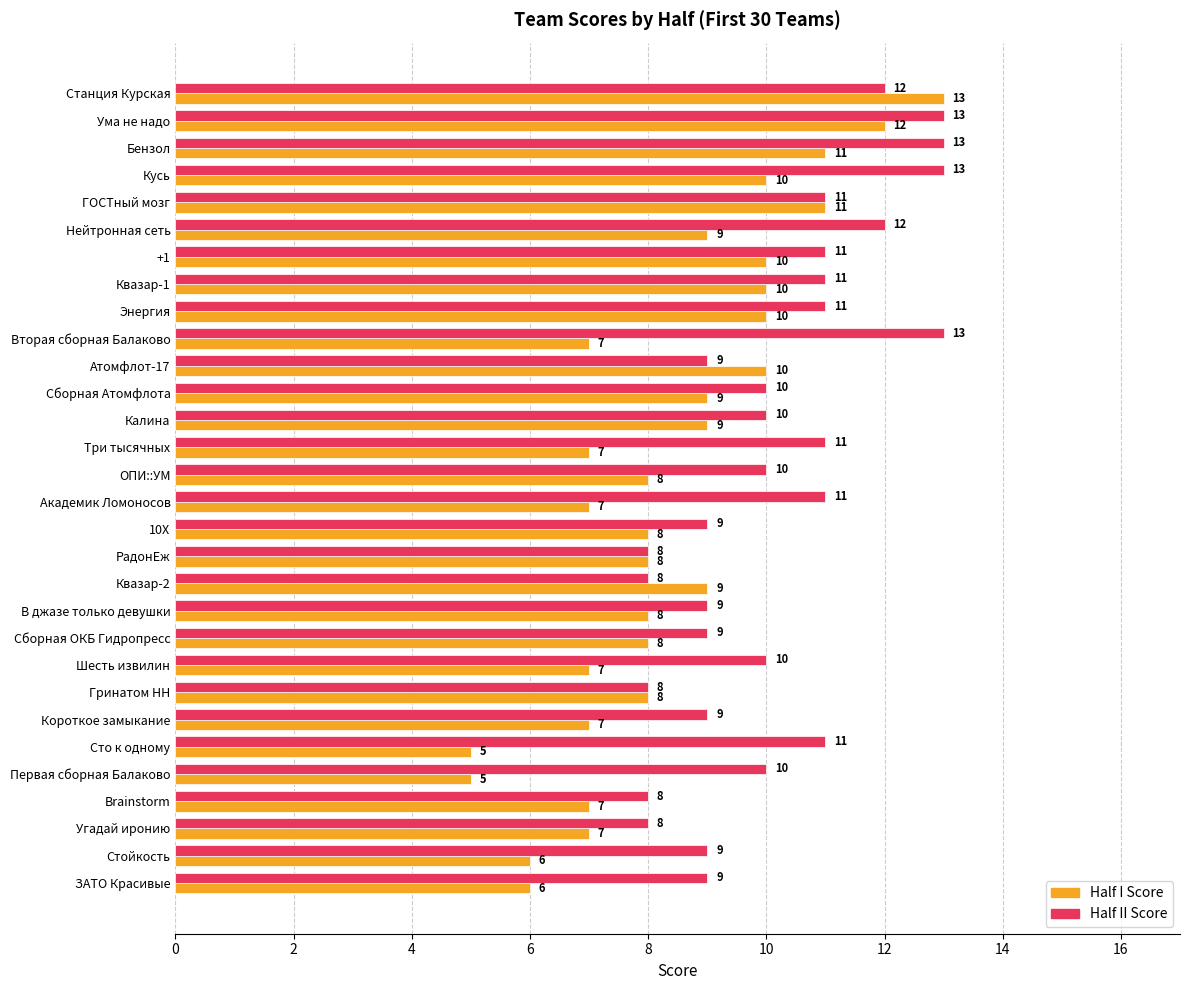

List the series in order of their overall mean, highest first.

Half II Score, Half I Score